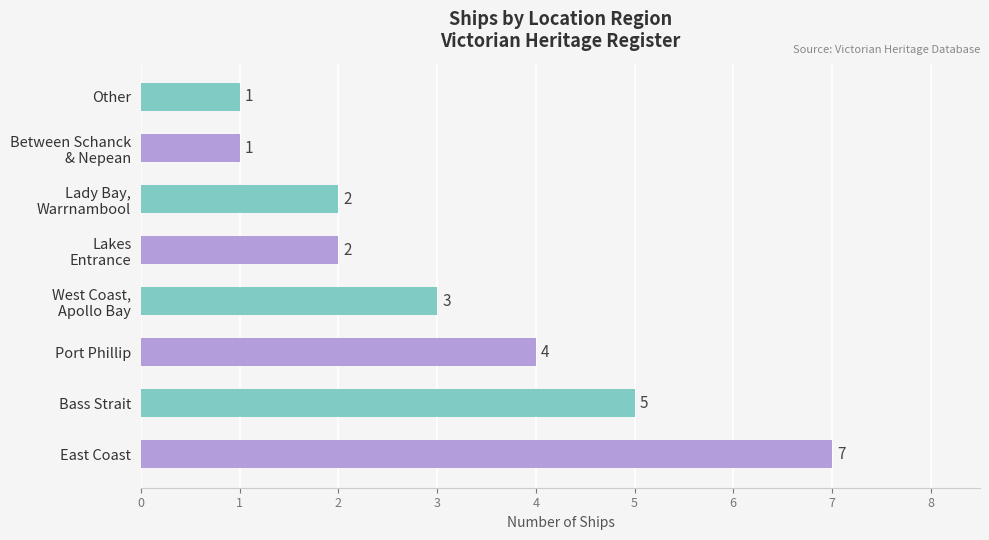

At which category does the chart reach its peak across all series?

East Coast